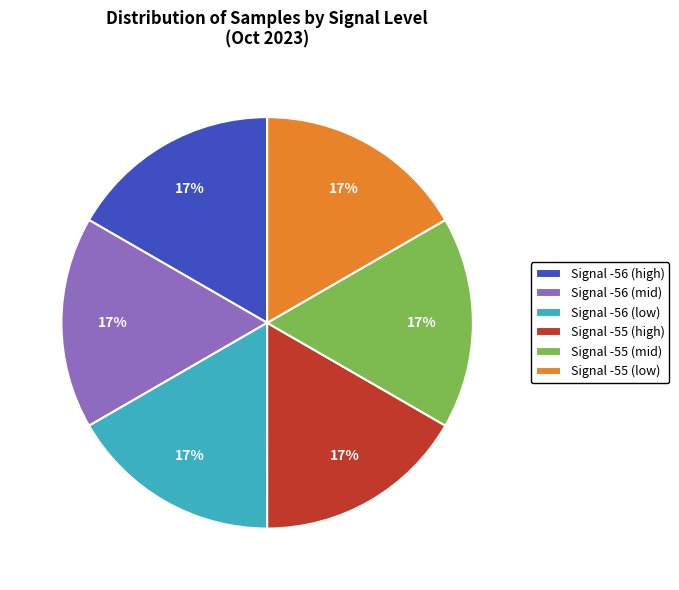

How many segments does this pie chart have?

6